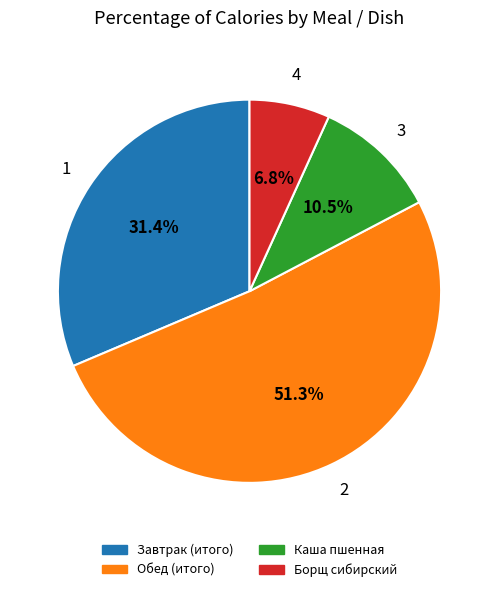

Rank the categories by value from highest to lowest.

Обед (итого), Завтрак (итого), Каша пшенная, Борщ сибирский